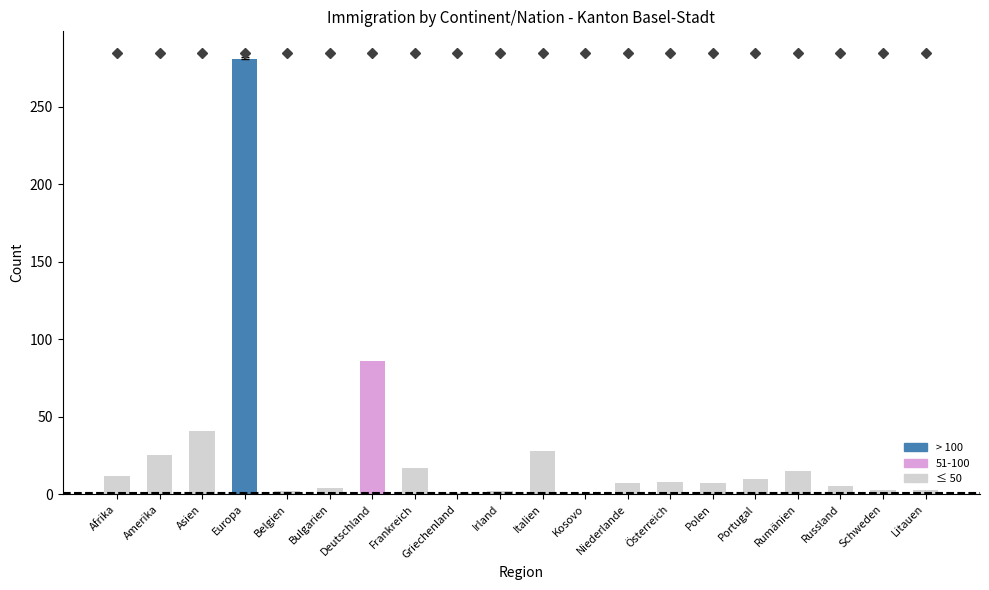

Which label corresponds to the largest value in the chart?

Europa